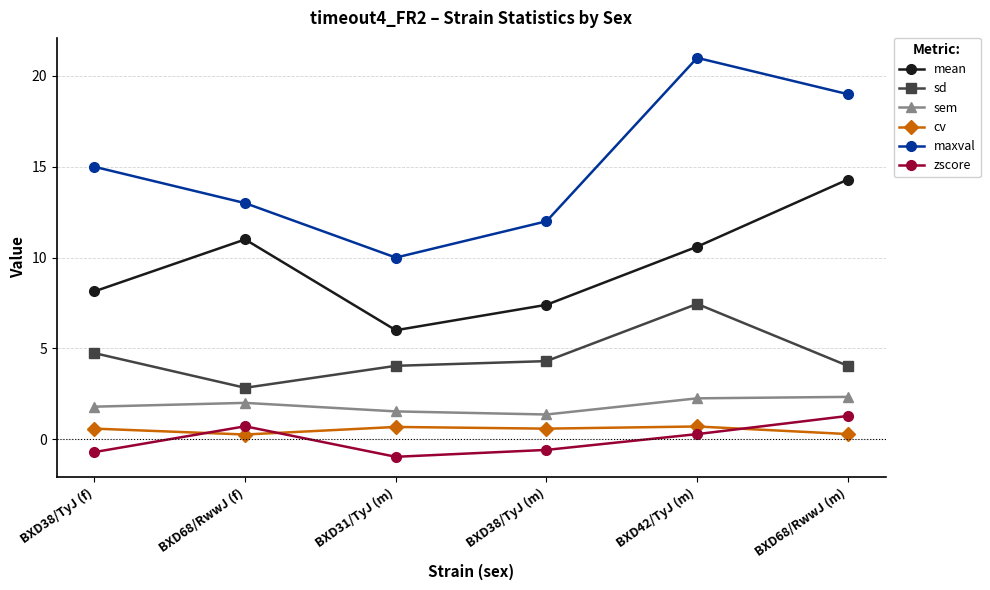

Which series changed the most between BXD31/TyJ (m) and BXD42/TyJ (m)?

maxval